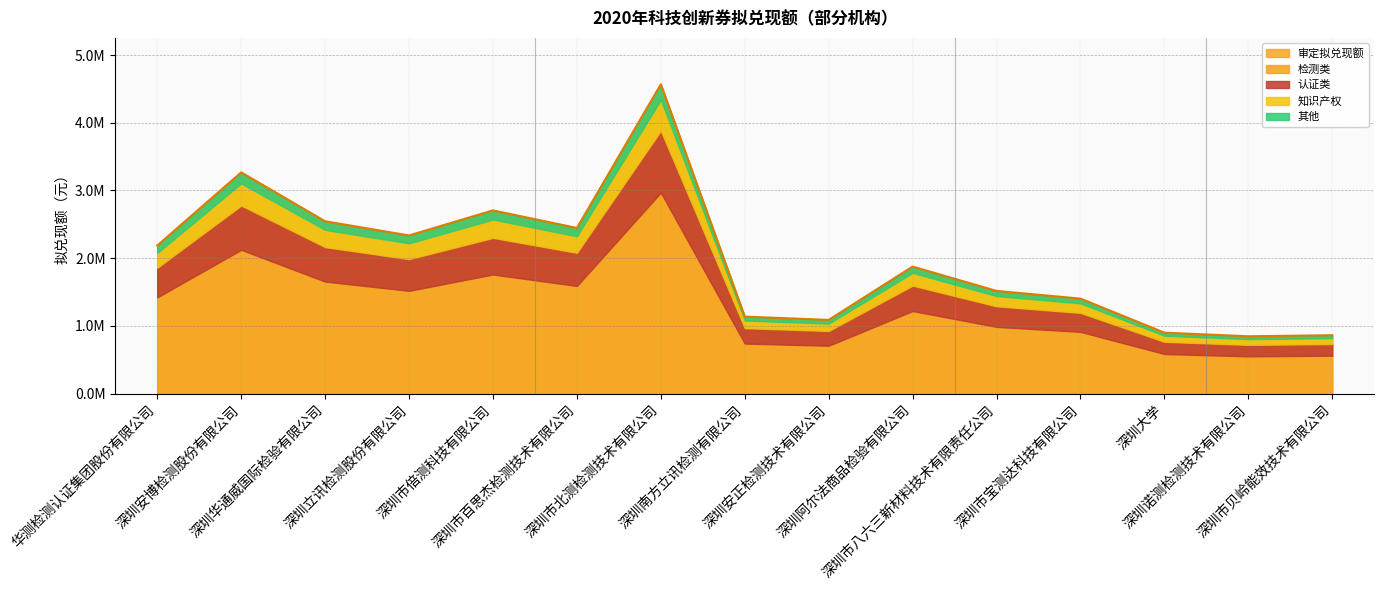

Read the value at 深圳阿尔法商品检验有限公司, to the nearest 100.

1876400